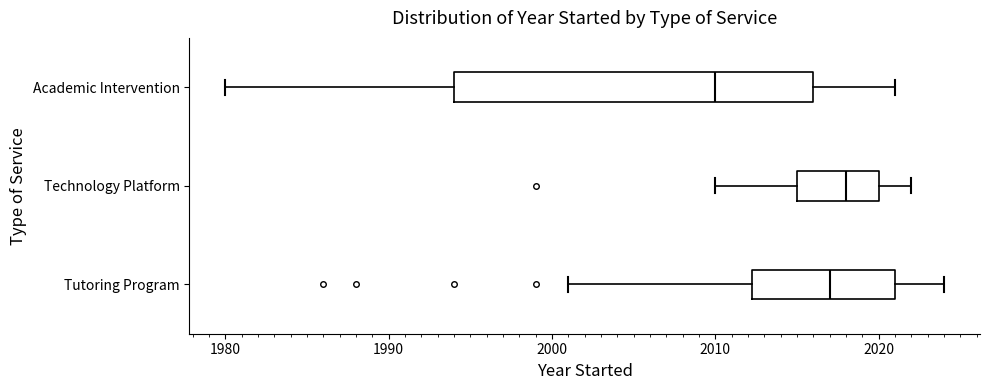

Where does the right whisker of the box for Technology Platform end on the x-axis? The values are not printed on the chart, so give them approximately, as read against the axis.

2022